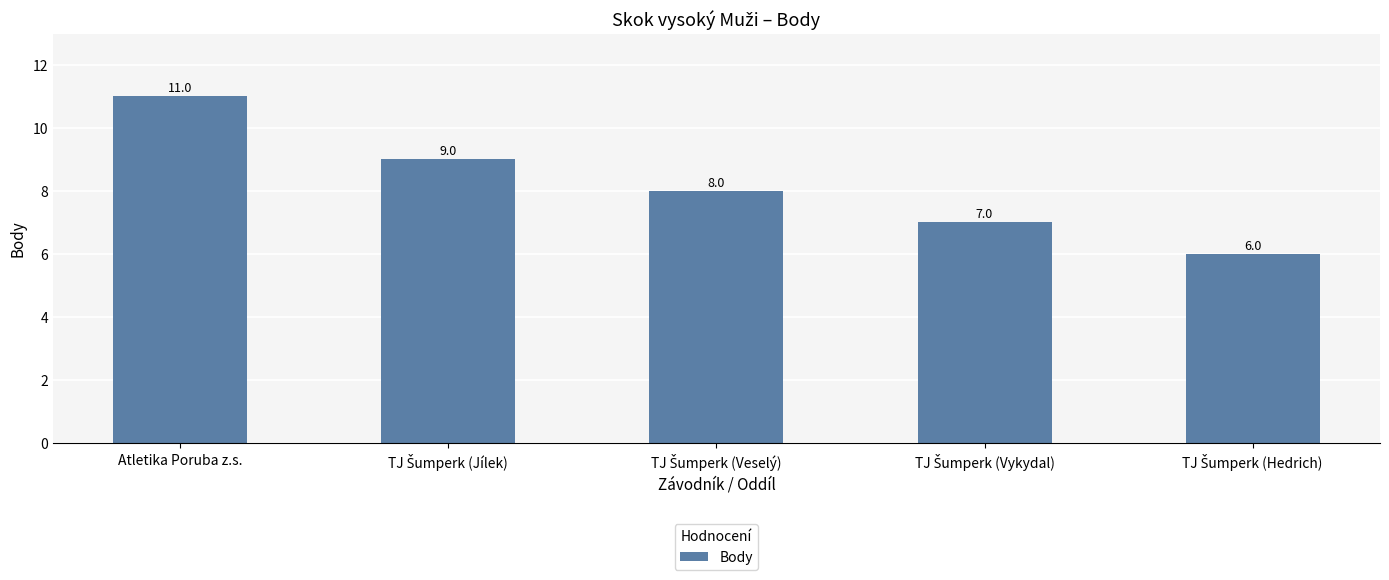

What is the value of the 4th bar from the left?

7